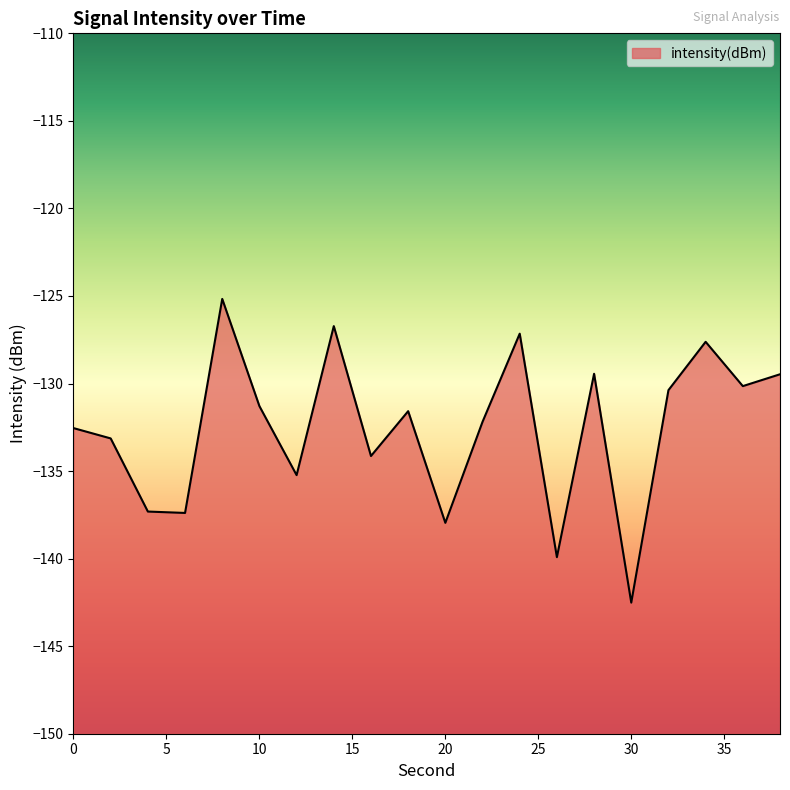

True or false: the data shows -137.3 at 4.

True